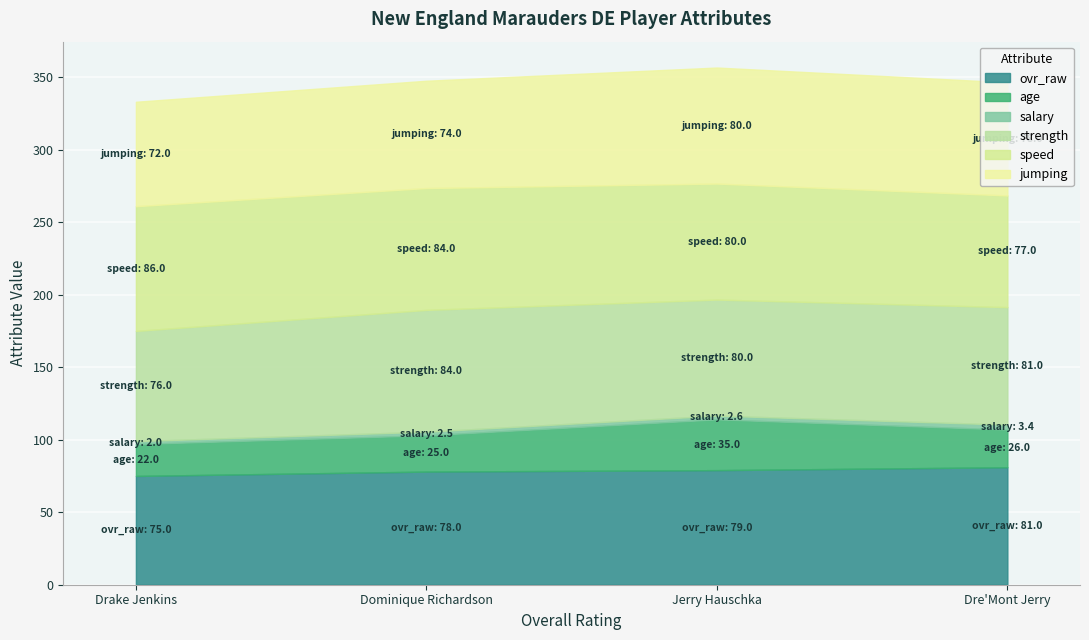

Reading left to right, transcribe all the data shown in this chart.

ovr_raw: Dre'Mont Jerry=81.0	Jerry Hauschka=79.0	Dominique Richardson=78.0	Drake Jenkins=75.0
age: Dre'Mont Jerry=26.0	Jerry Hauschka=35.0	Dominique Richardson=25.0	Drake Jenkins=22.0
salary: Dre'Mont Jerry=3.4	Jerry Hauschka=2.6	Dominique Richardson=2.5	Drake Jenkins=2.0
strength: Dre'Mont Jerry=81.0	Jerry Hauschka=80.0	Dominique Richardson=84.0	Drake Jenkins=76.0
speed: Dre'Mont Jerry=77.0	Jerry Hauschka=80.0	Dominique Richardson=84.0	Drake Jenkins=86.0
jumping: Dre'Mont Jerry=78.0	Jerry Hauschka=80.0	Dominique Richardson=74.0	Drake Jenkins=72.0